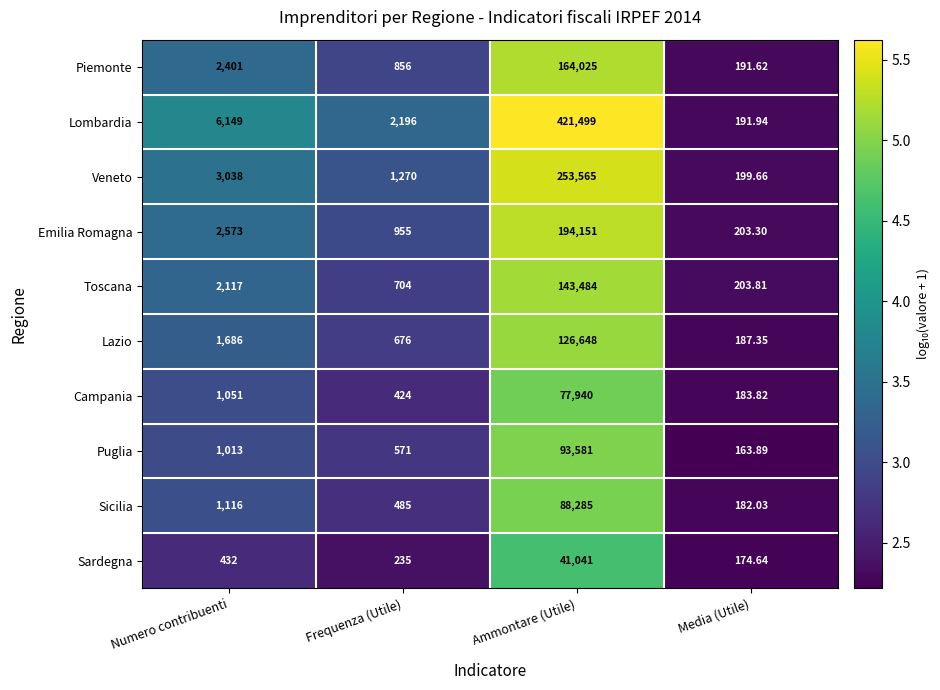

Which series changed the most between Frequenza (Utile) and Media (Utile)?

Lombardia